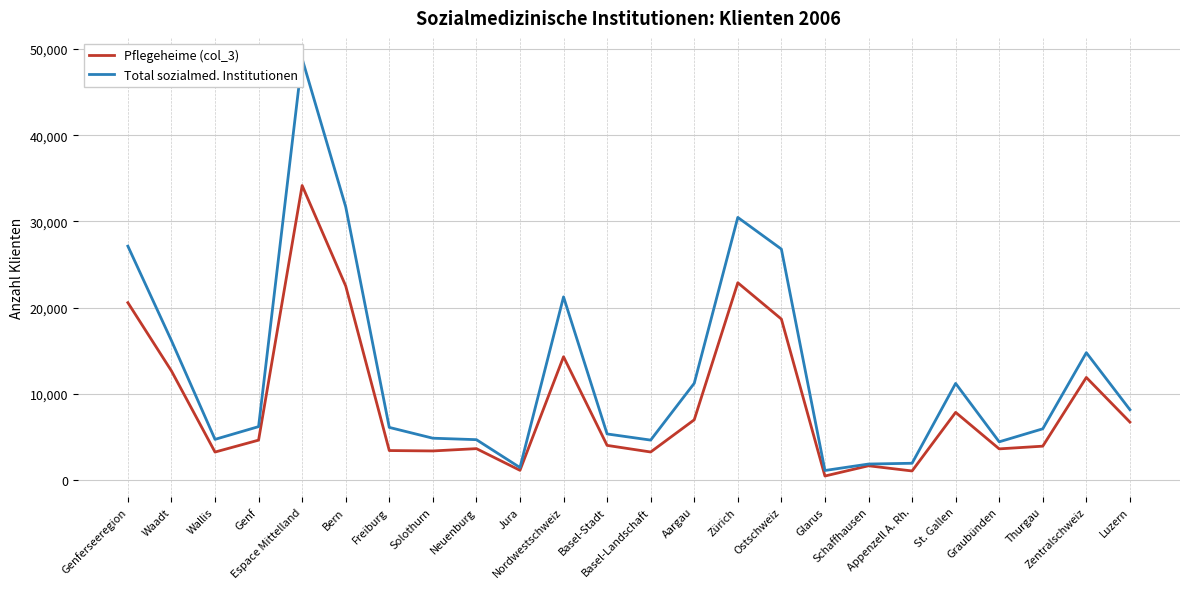

True or false: Total sozialmed. Institutionen has a value of 12649 at Luzern.

False